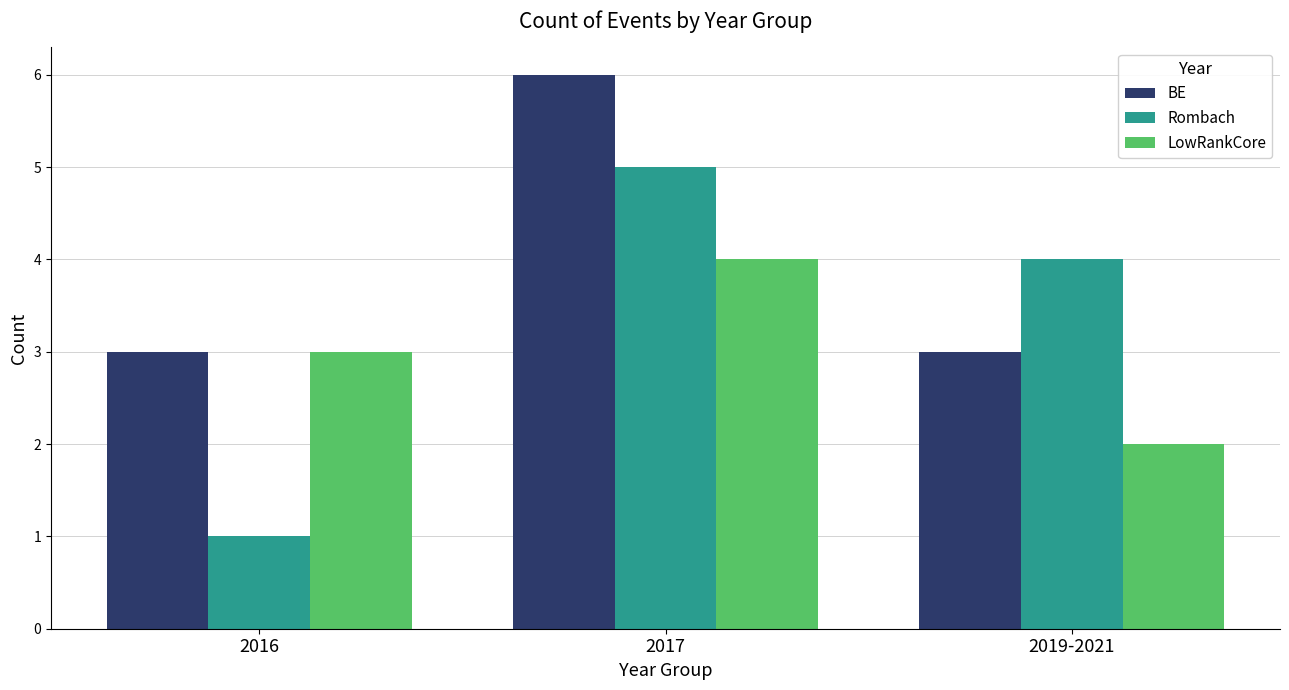

How many values in the LowRankCore series are below 3?

1